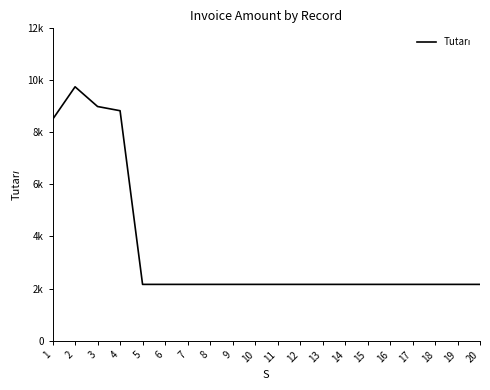

Where is the data nearest to the value 5956?

1